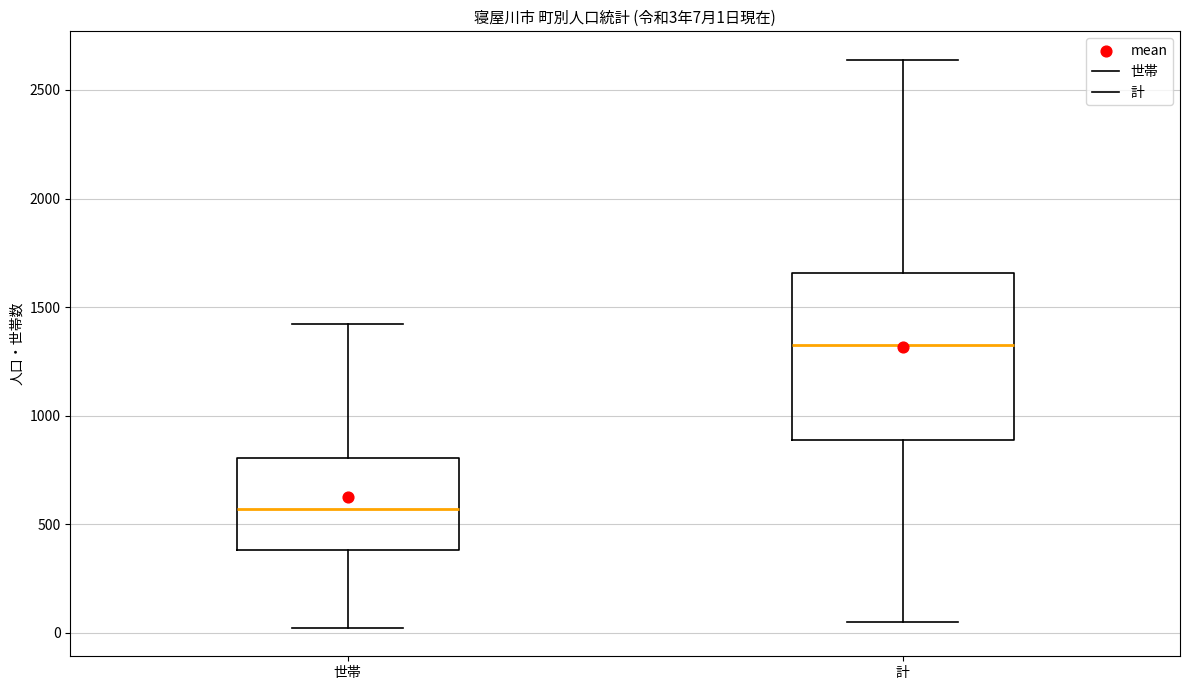

Which box's median line is the highest?

計